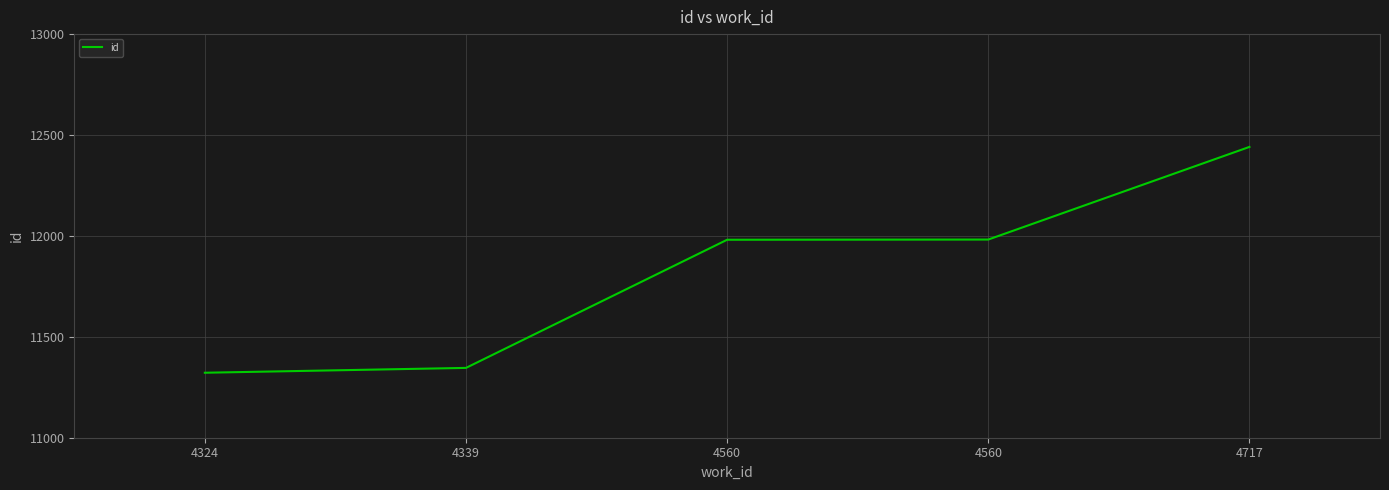

How many distinct data groups are displayed?

1